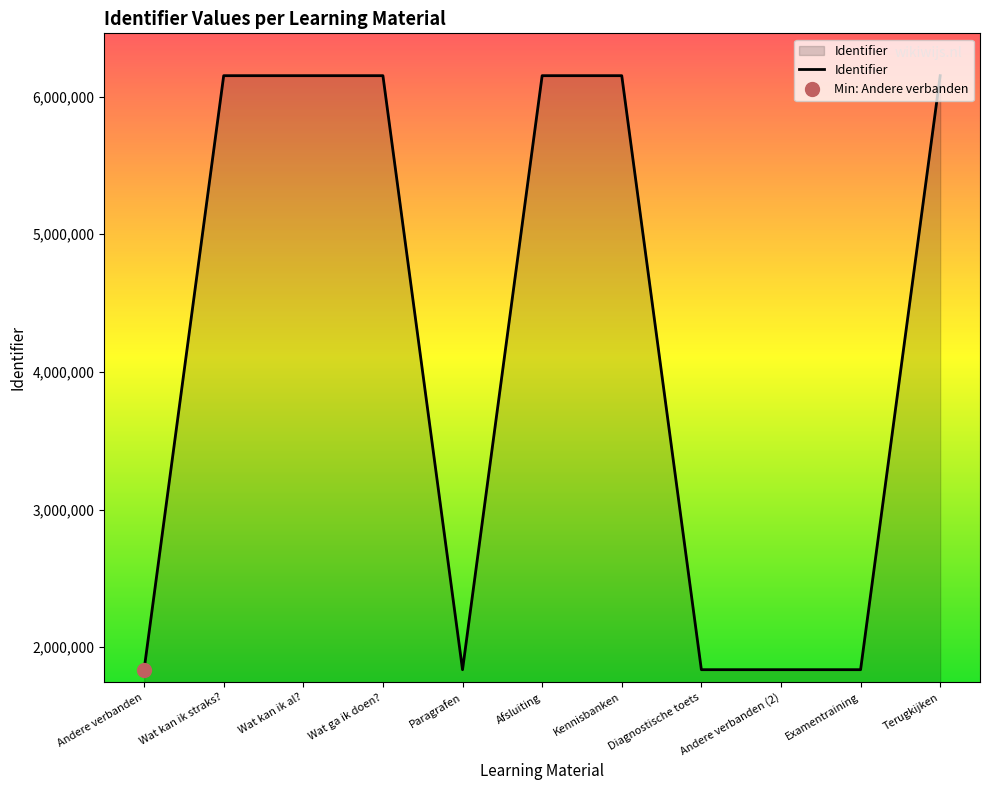

What is the change in value from Paragrafen to Diagnostische toets?

+11